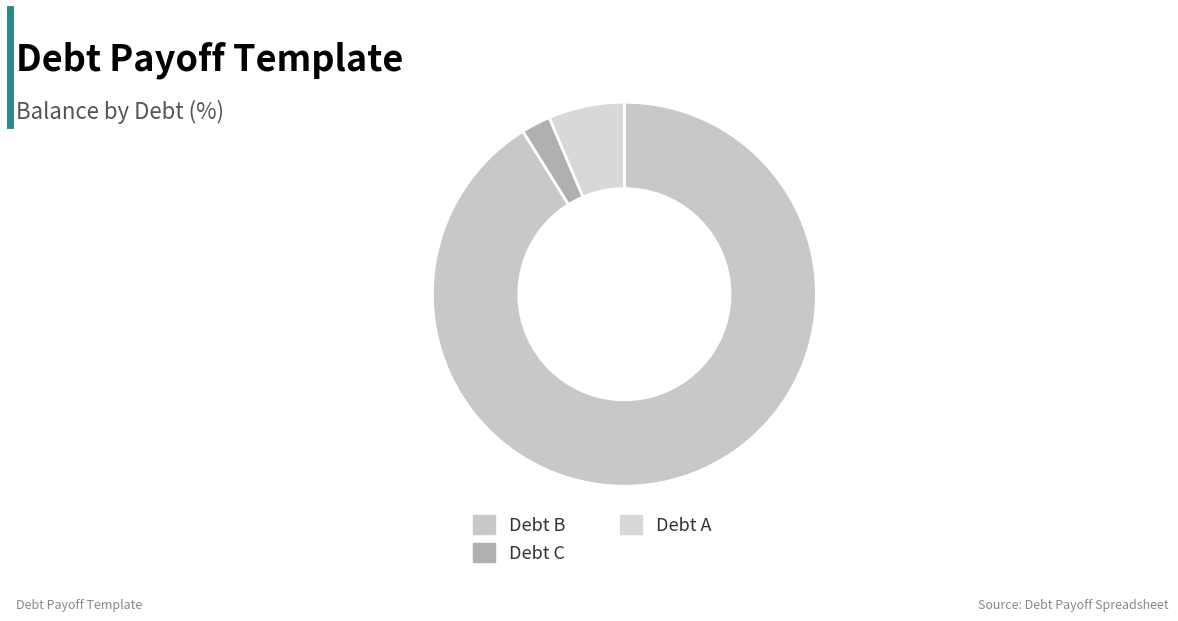

True or false: Debt B accounts for 91% of the total.

True